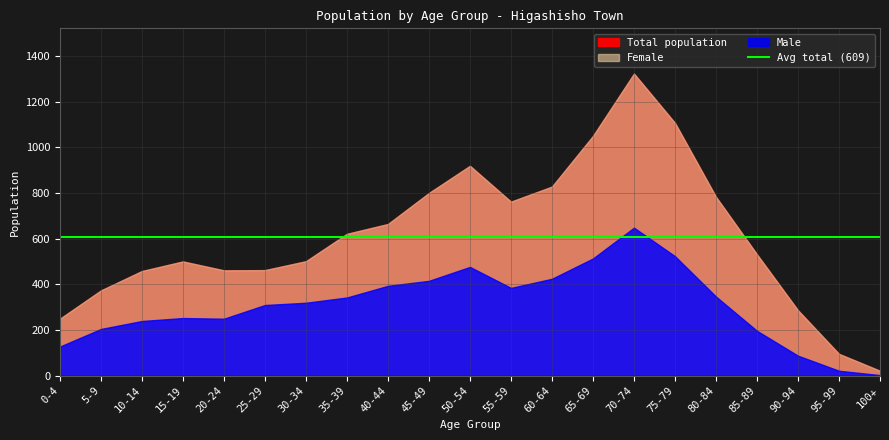

At 90-94, list the series in order from smallest to largest.

Male, Female, Total